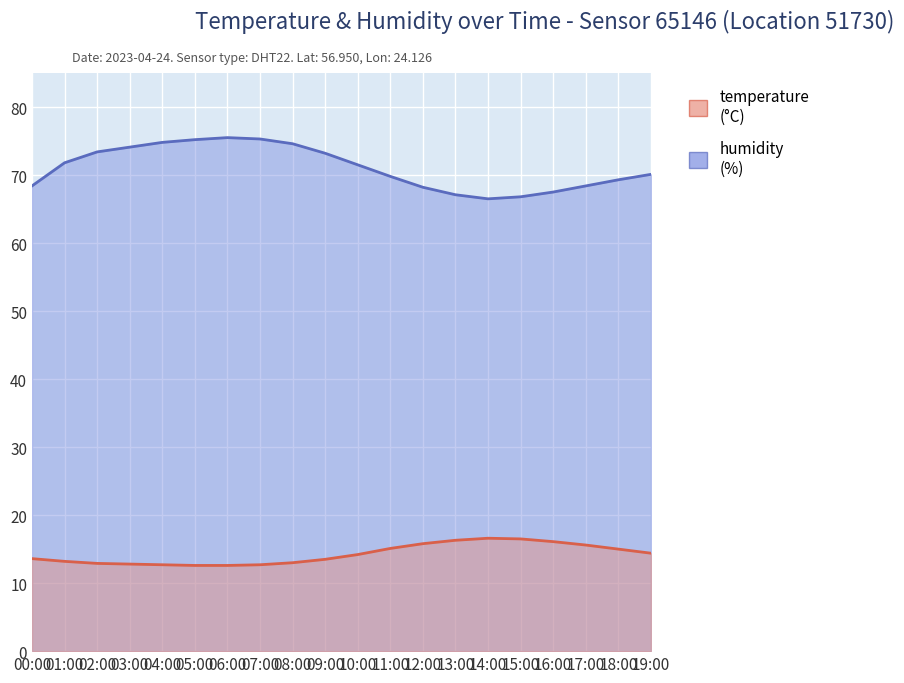

Where does the humidity series first go above 71?

01:00